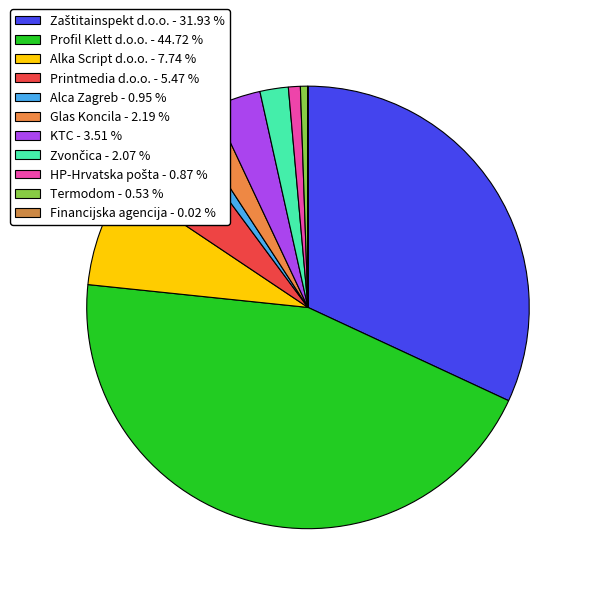

To the nearest percent, what percentage of the pie is Zvončica?

2%